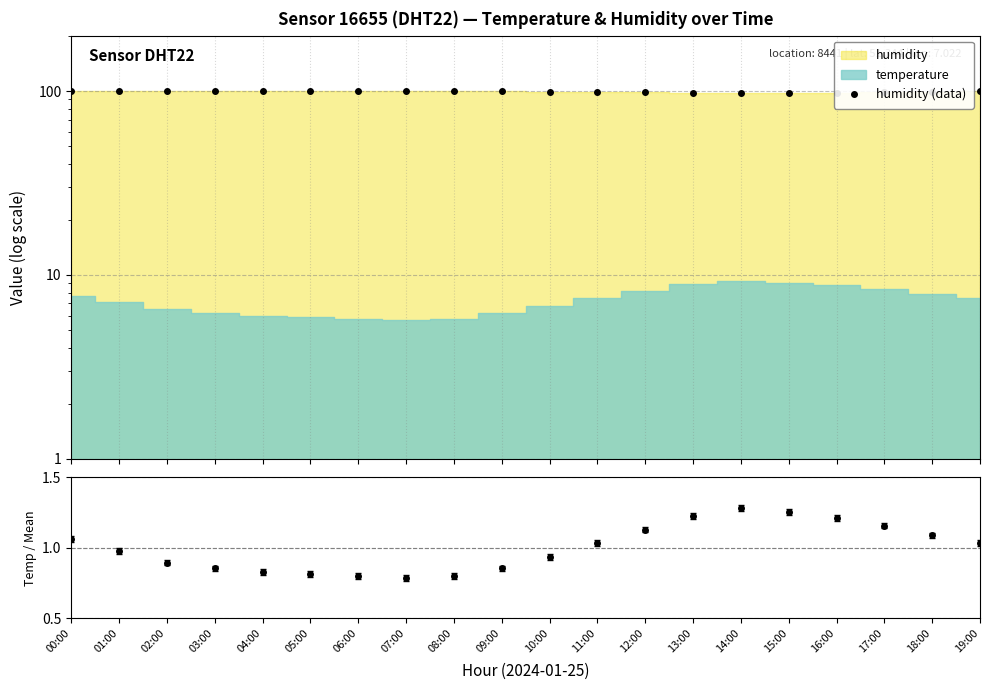

What is the label of the 5th point from the right?

15:00